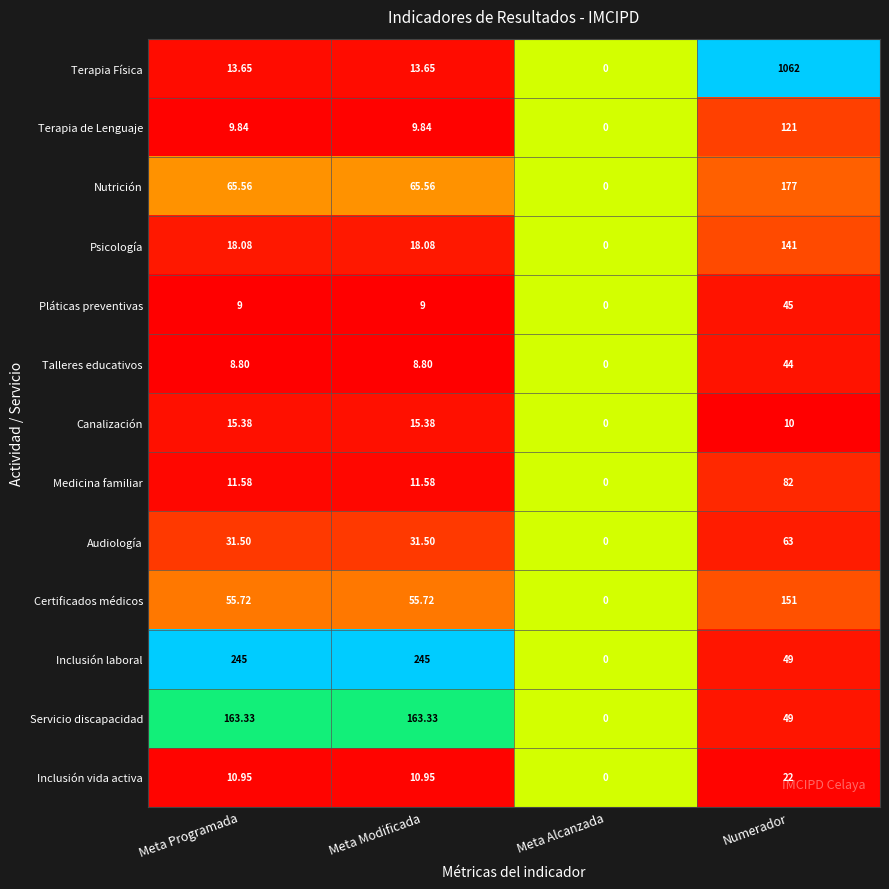

Which series has the largest total across all categories?

Terapia Física